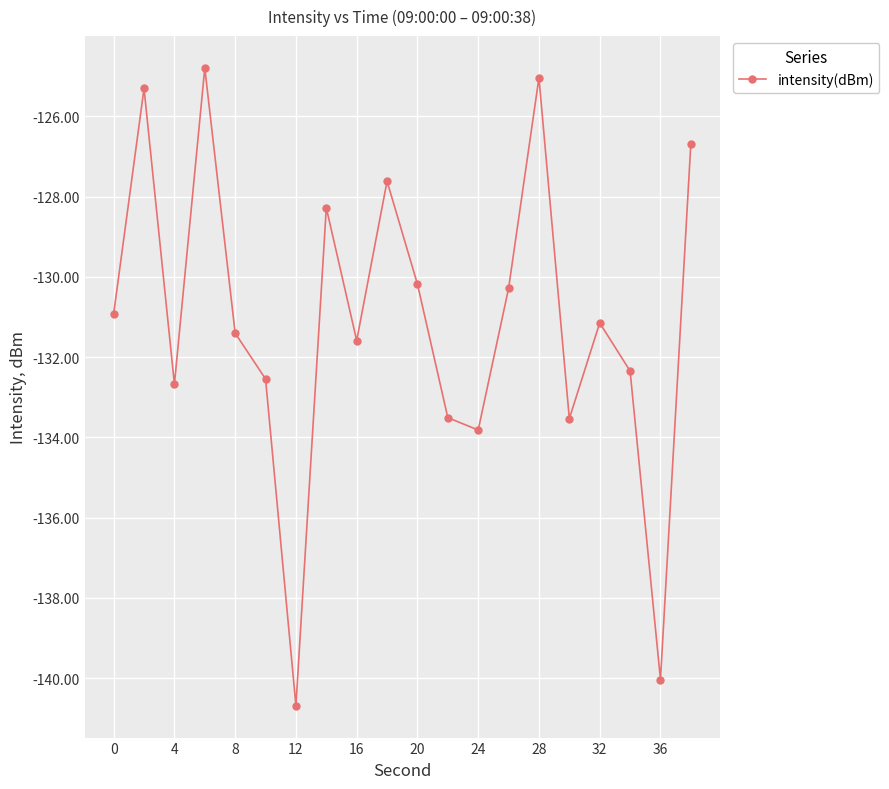

What is the sum of all values?

-2622.4